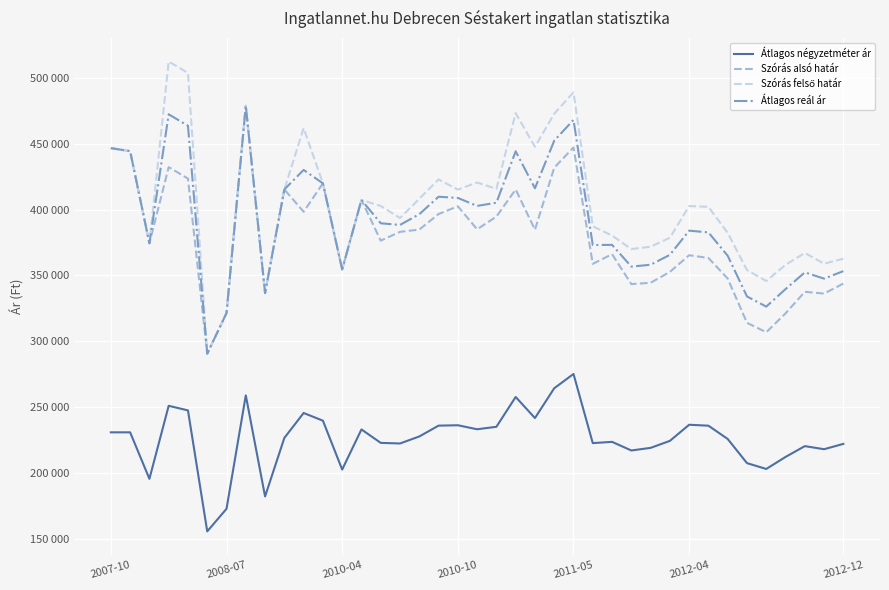

Does the chart display data point markers on the line(s)?

No